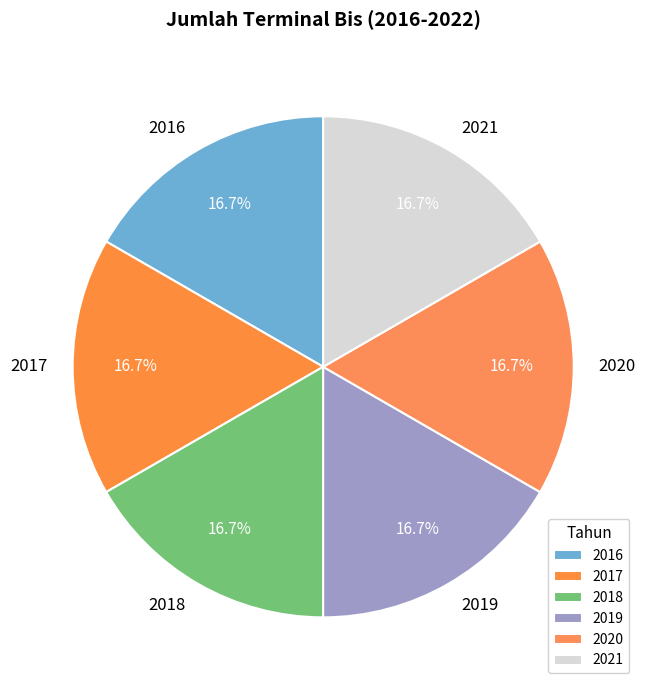

How much of the chart is everything except 2019?

83.3%